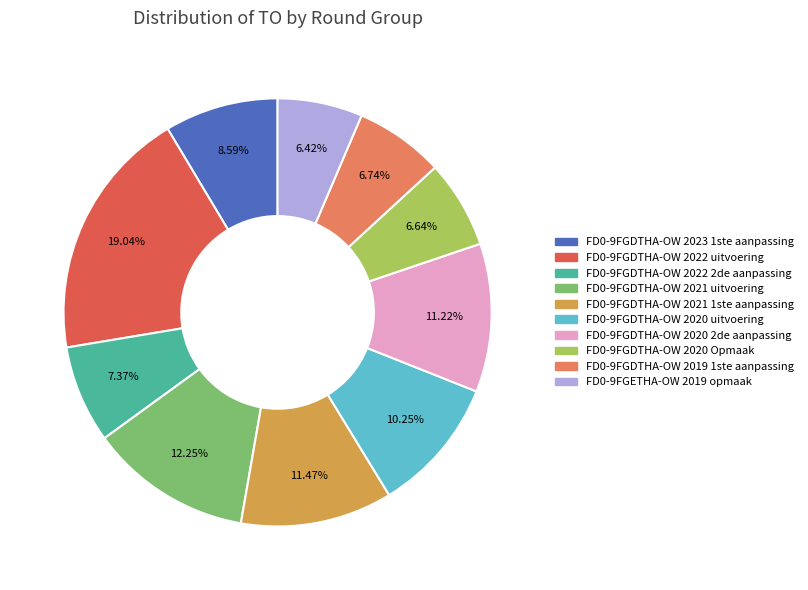

Count the number of slices in the pie.

10